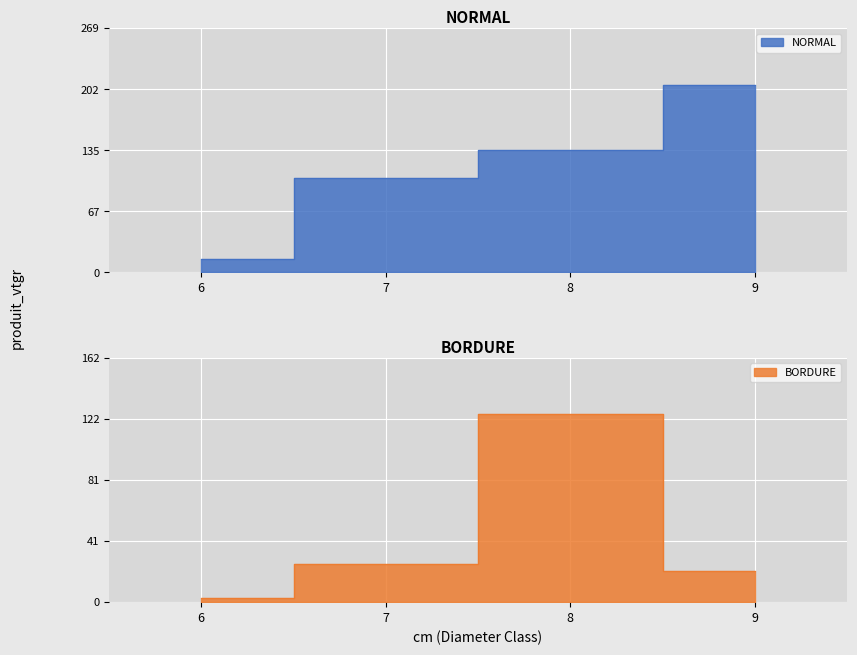

True or false: BORDURE and NORMAL intersect in this chart.

False